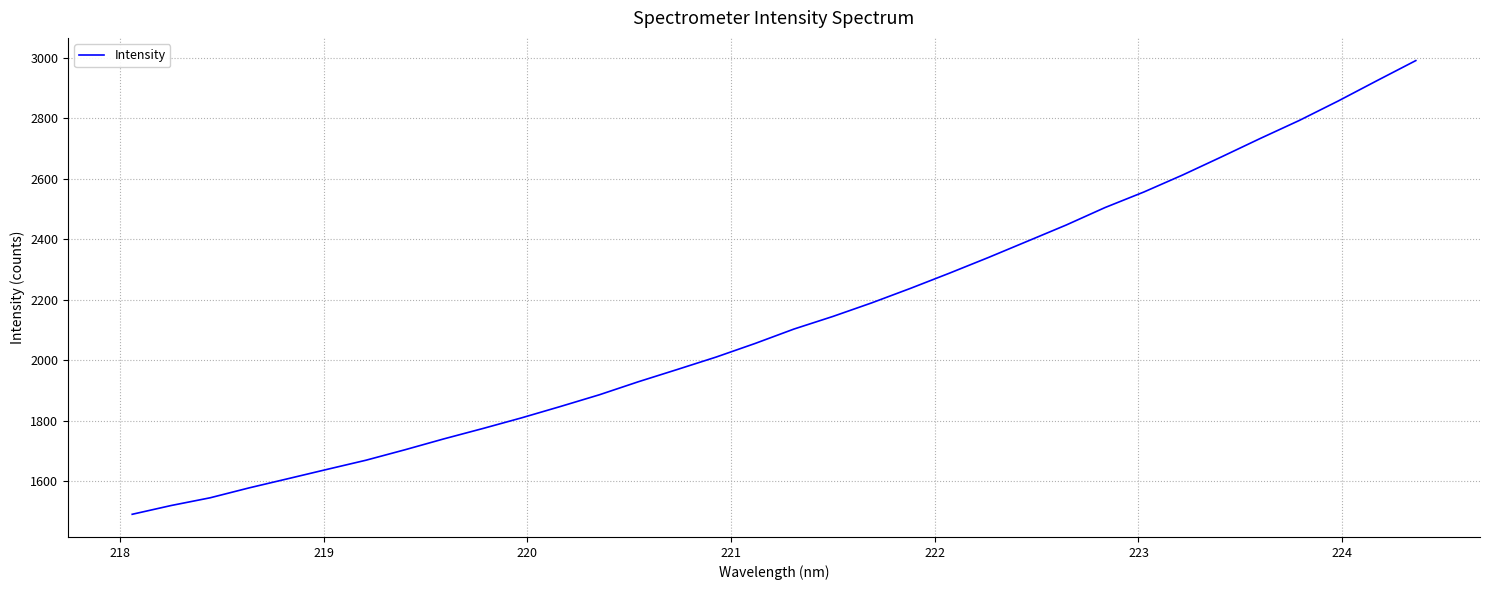

What is the difference between the maximum and minimum values?

1499.1